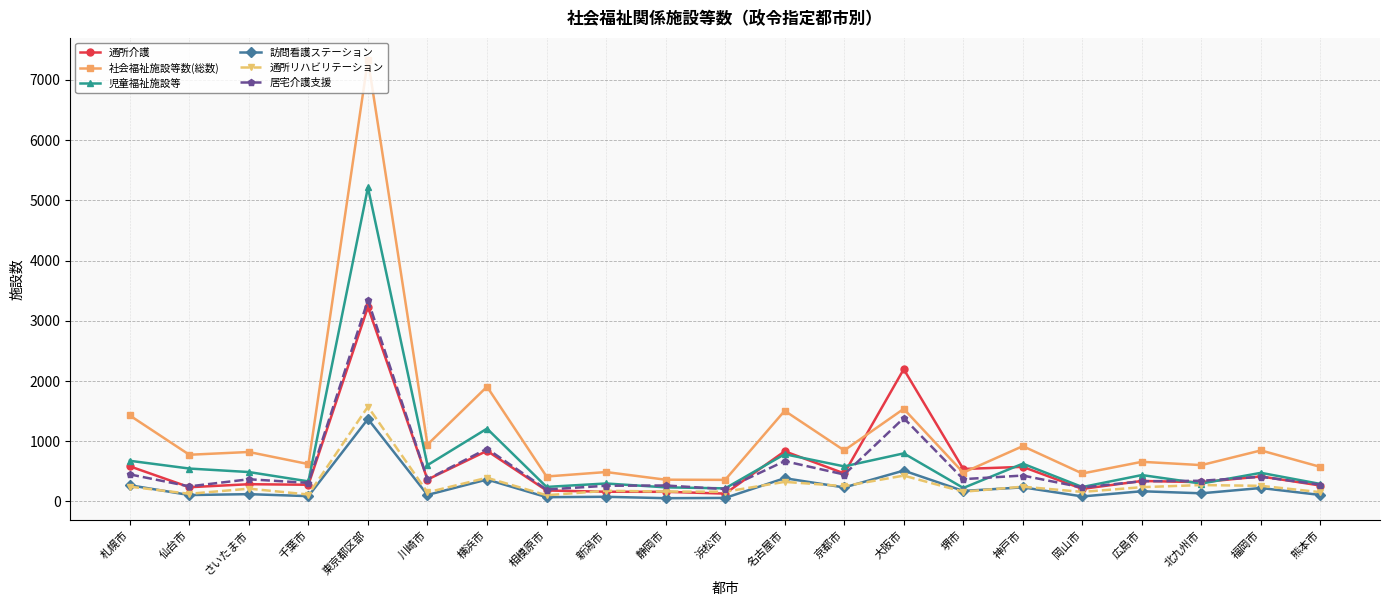

What is the lowest value of the 児童福祉施設等 series?

217